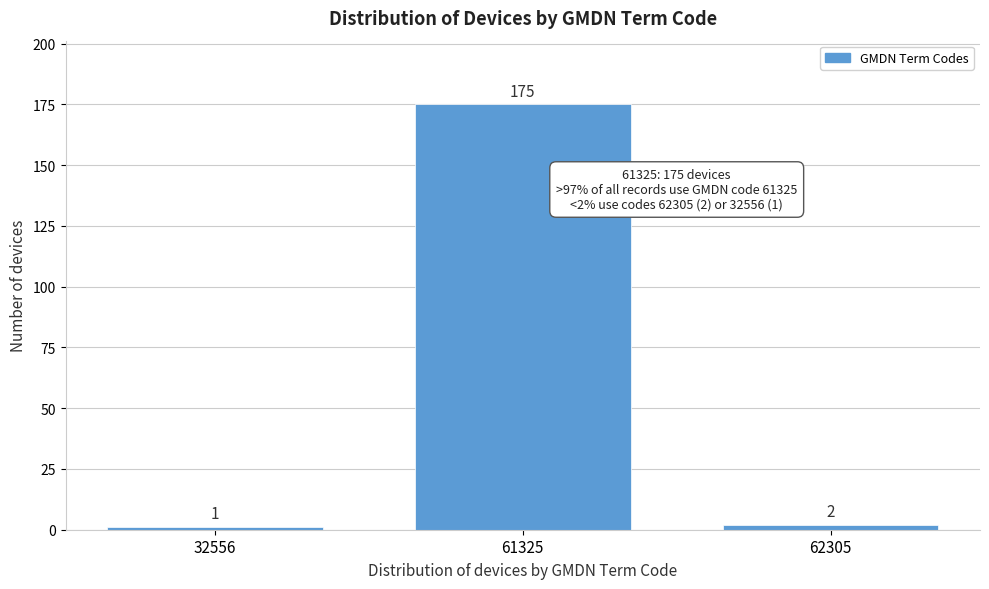

Reading left to right, transcribe all the data shown in this chart.

32556=1	61325=175	62305=2